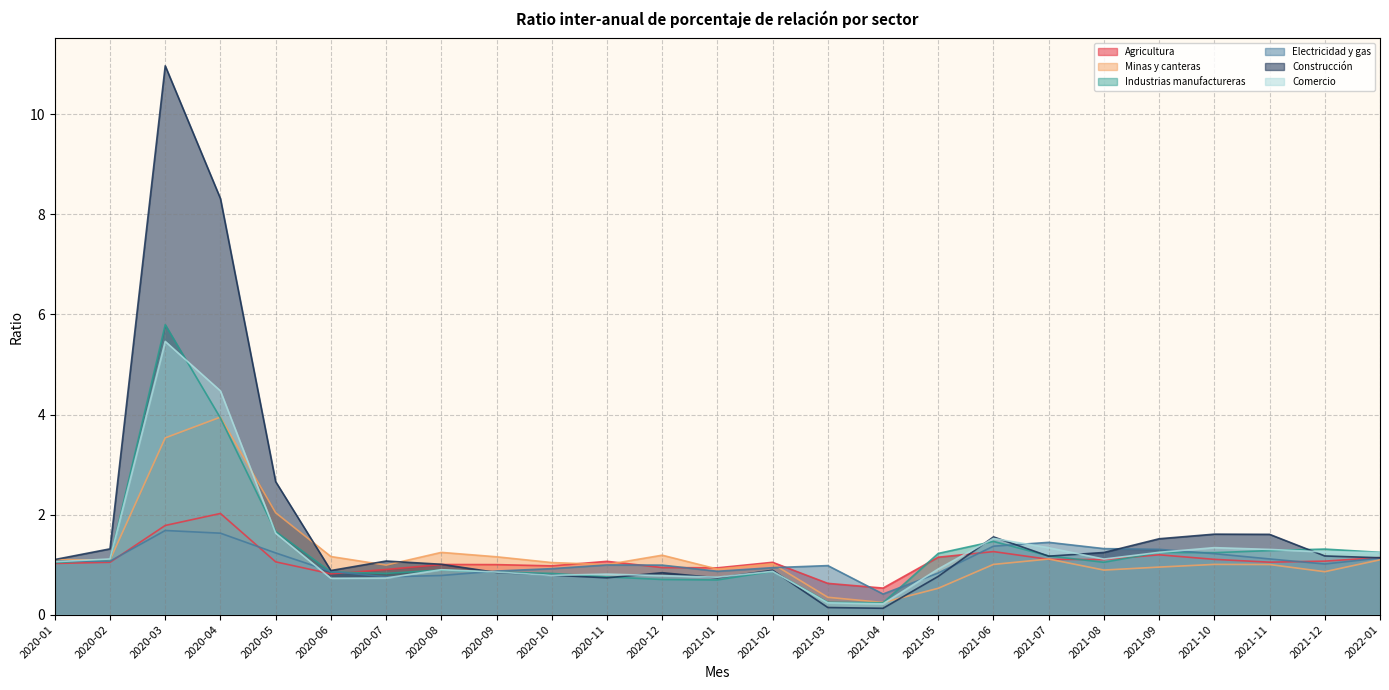

What position from the right is 2020-04?

22